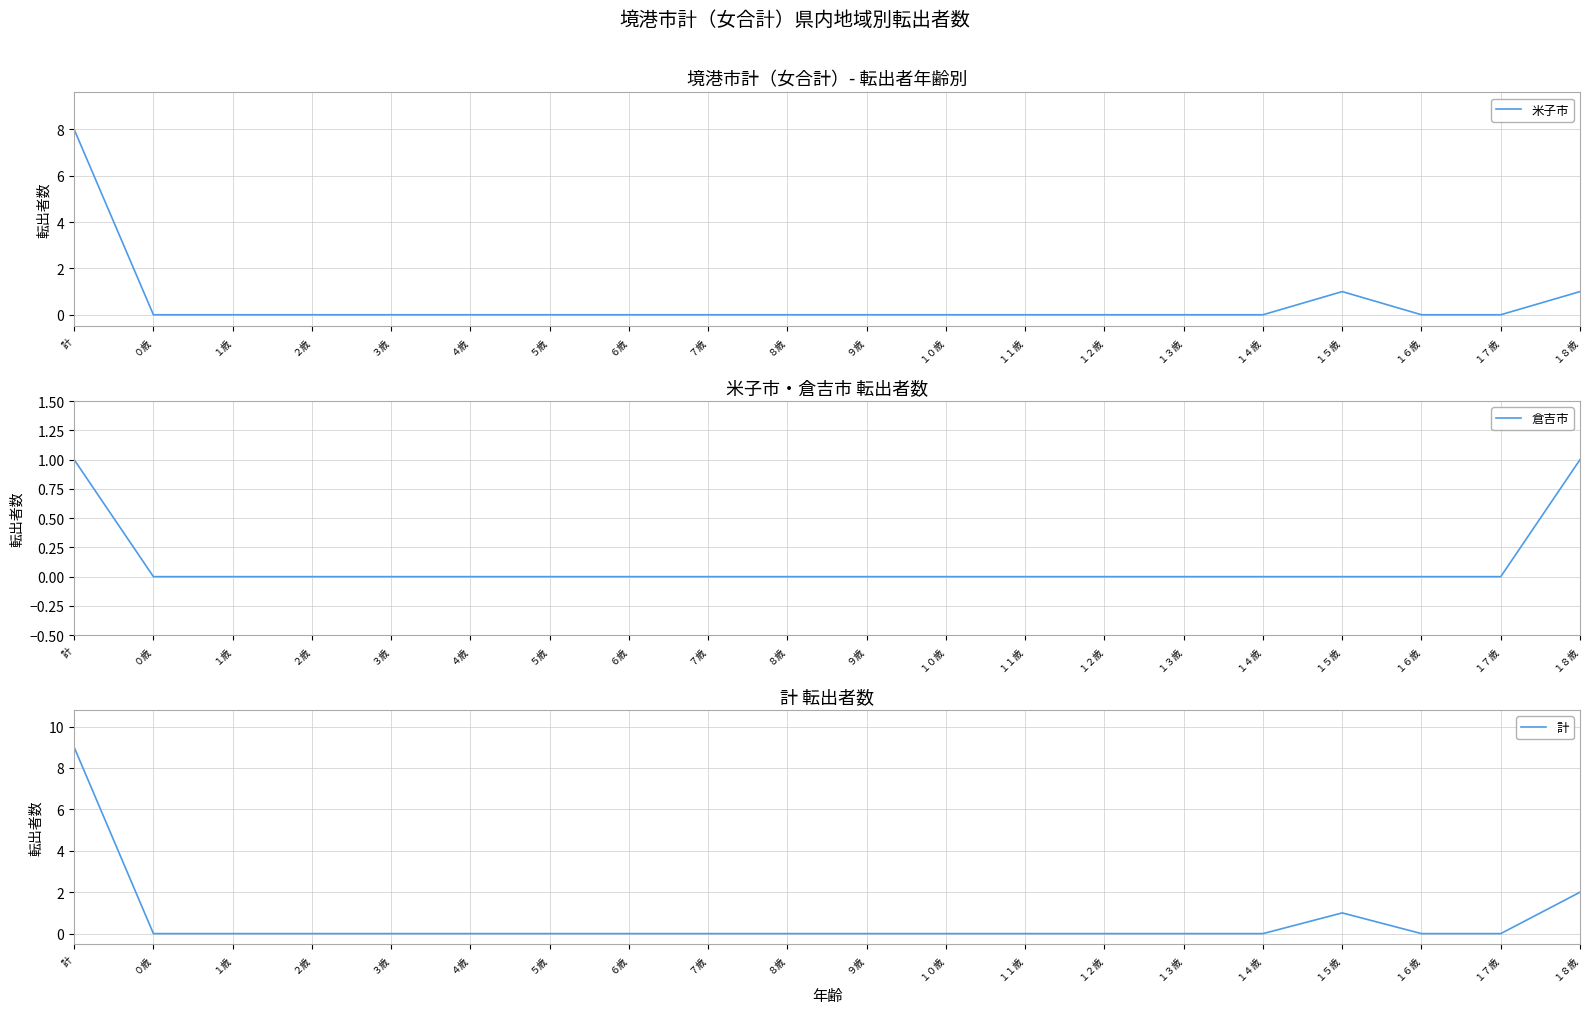

How many 米子市 values are between 0 and 1?

19